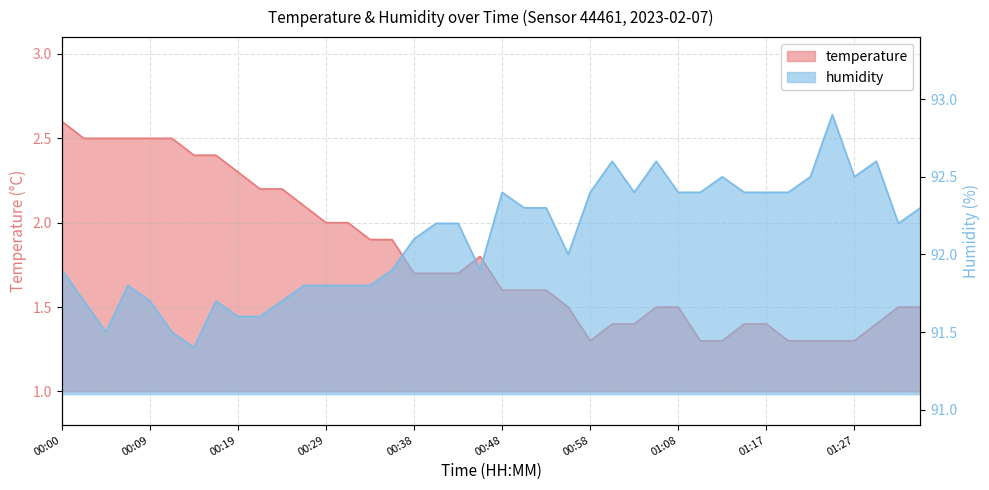

Reading right to left, list all the values displayed in this chart.

temperature: 1.5	1.5	1.4	1.3	1.3	1.3	1.3	1.4	1.4	1.3	1.3	1.5	1.5	1.4	1.4	1.3	1.5	1.6	1.6	1.6	1.8	1.7	1.7	1.7	1.9	1.9	2.0	2.0	2.1	2.2	2.2	2.3	2.4	2.4	2.5	2.5	2.5	2.5	2.5	2.6
humidity: 92.3	92.2	92.6	92.5	92.9	92.5	92.4	92.4	92.4	92.5	92.4	92.4	92.6	92.4	92.6	92.4	92.0	92.3	92.3	92.4	91.9	92.2	92.2	92.1	91.9	91.8	91.8	91.8	91.8	91.7	91.6	91.6	91.7	91.4	91.5	91.7	91.8	91.5	91.7	91.9